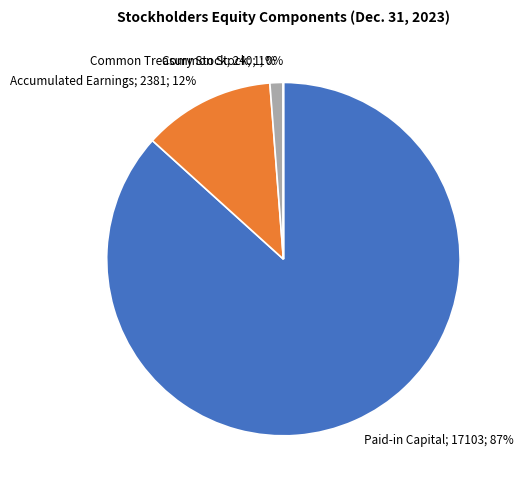

Do Common Treasury Stock; 240; 1% and Accumulated Earnings; 2381; 12% together represent more than half of the pie?

No